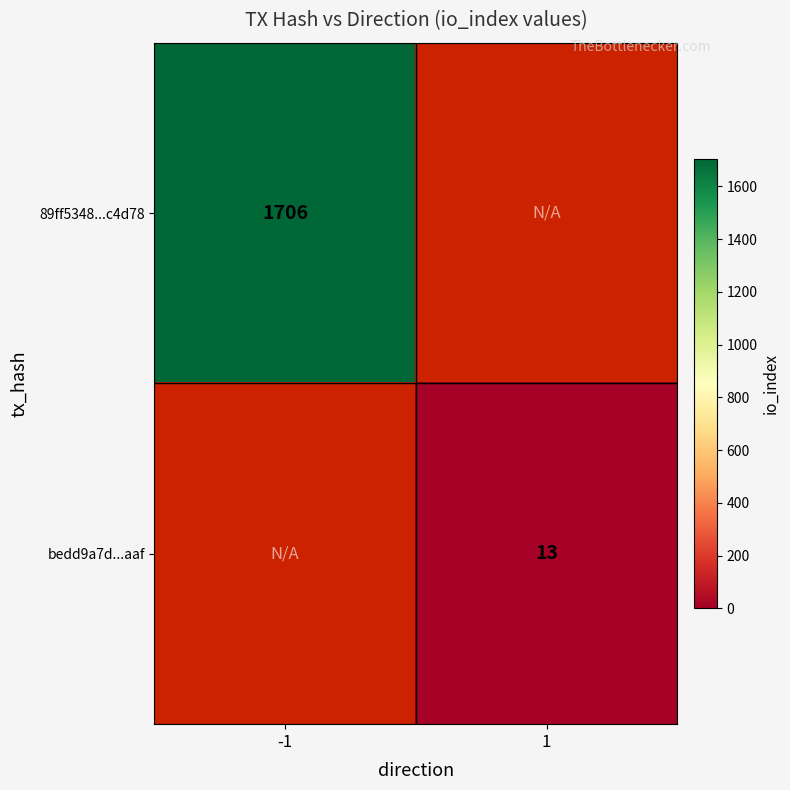

What is the minimum value shown in the chart?

13.0